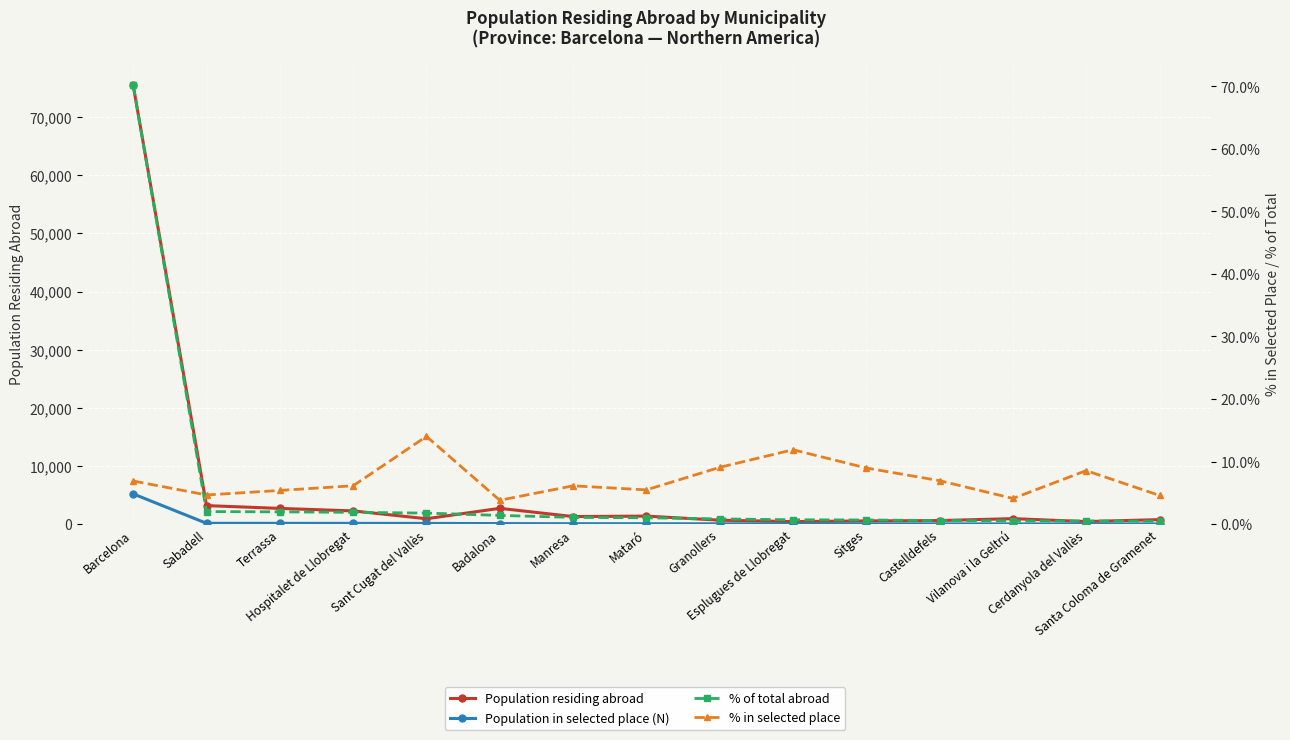

What position from the right is Cerdanyola del Vallès?

2